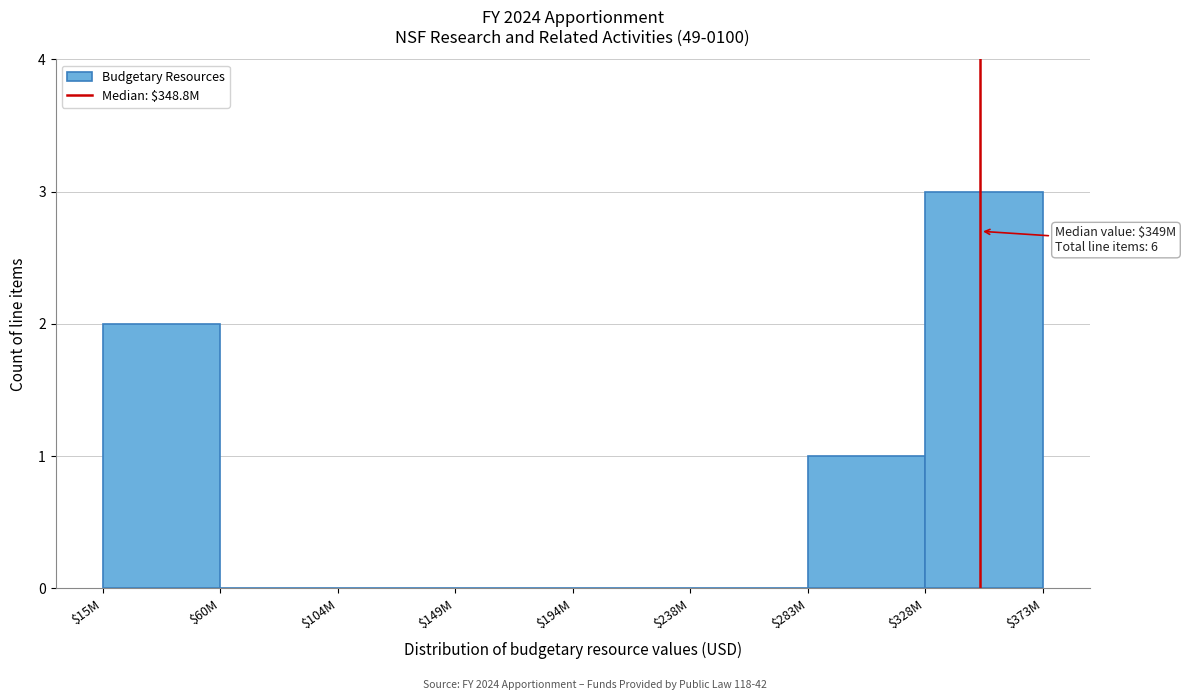

The chart shows a value of 0 at $238M. True or false?

True